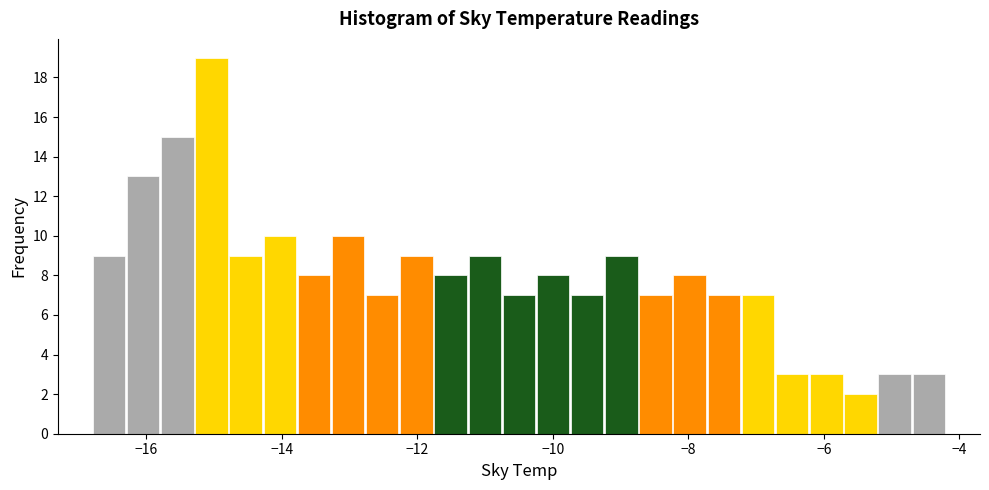

Around what value on the x-axis is the tallest bar? Give the approximate position of its centre, as read against the axis.

-15.0